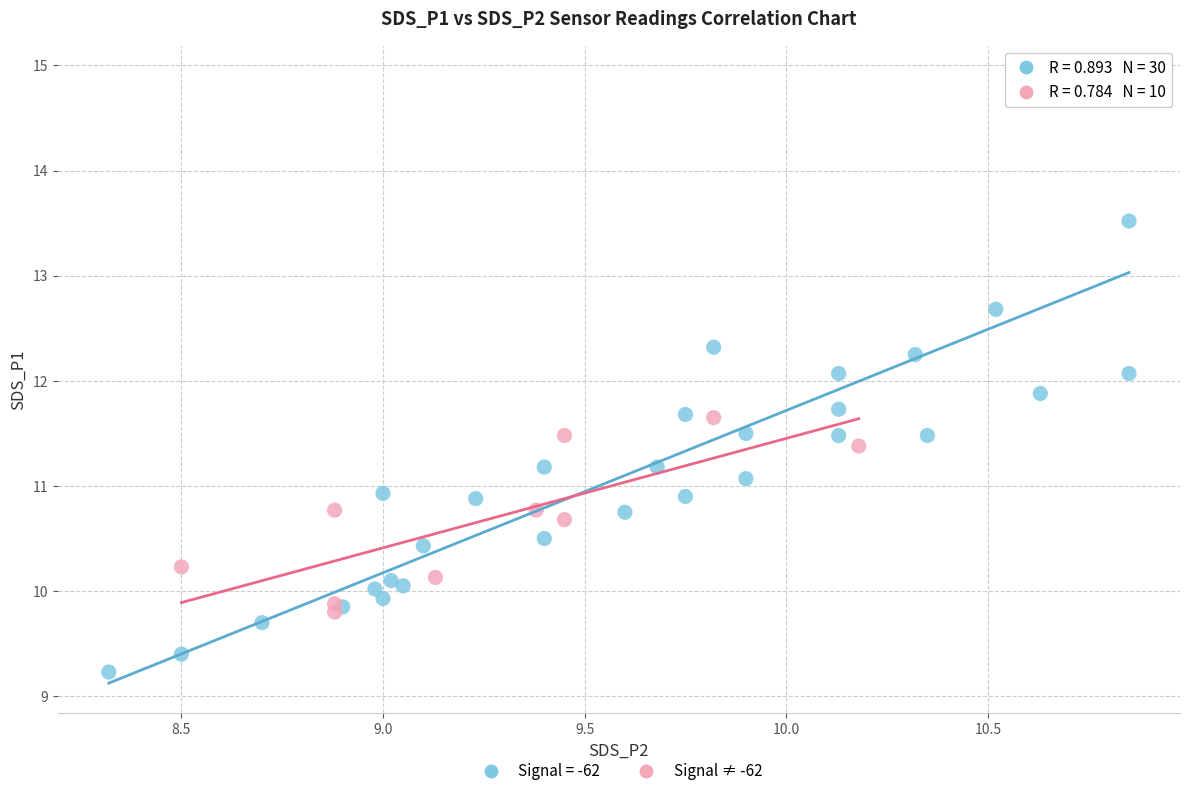

Which series has the largest Y range (max minus min)?

Signal = -62